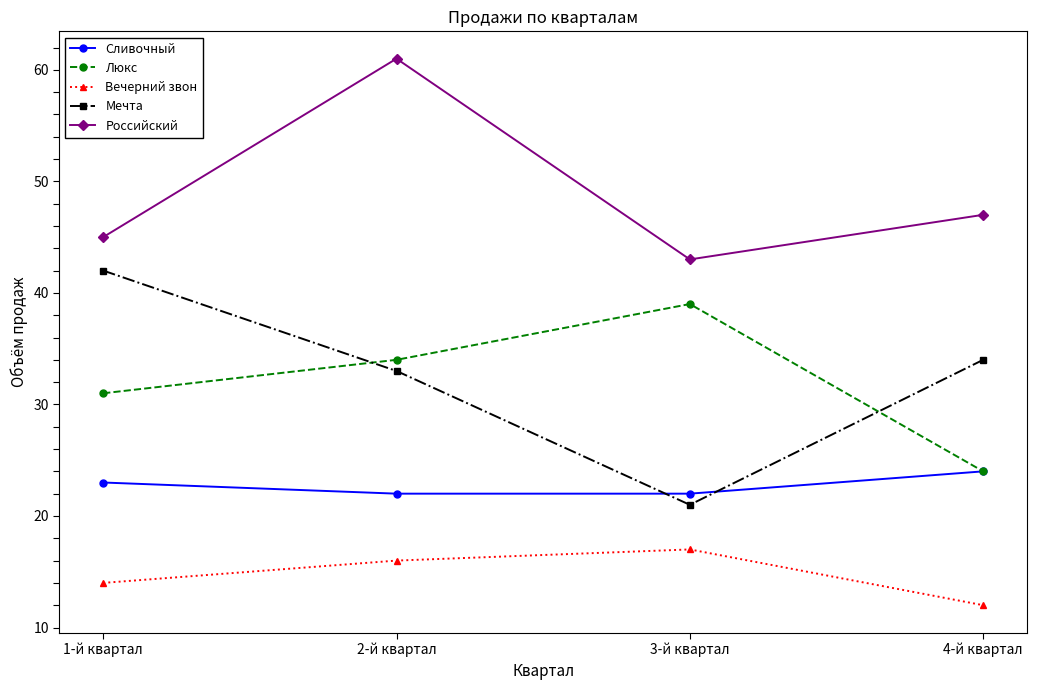

What is the difference between the maximum and minimum values in the Сливочный series?

2